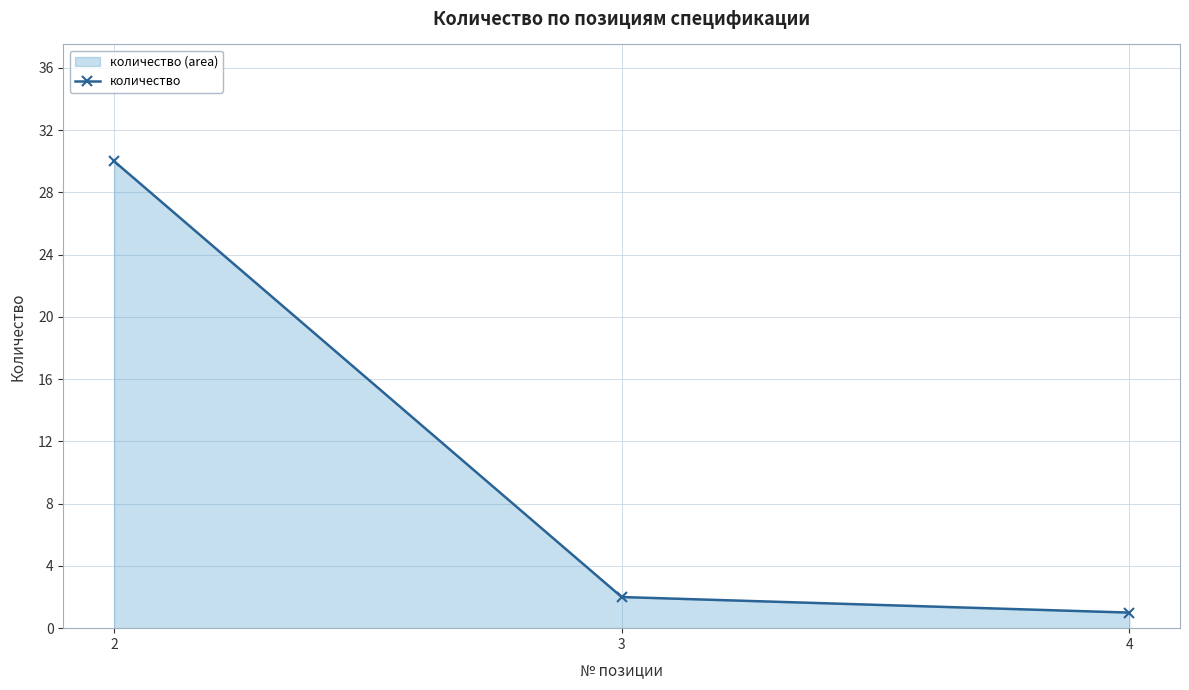

Reading left to right, list all the values displayed in this chart.

30	2	1